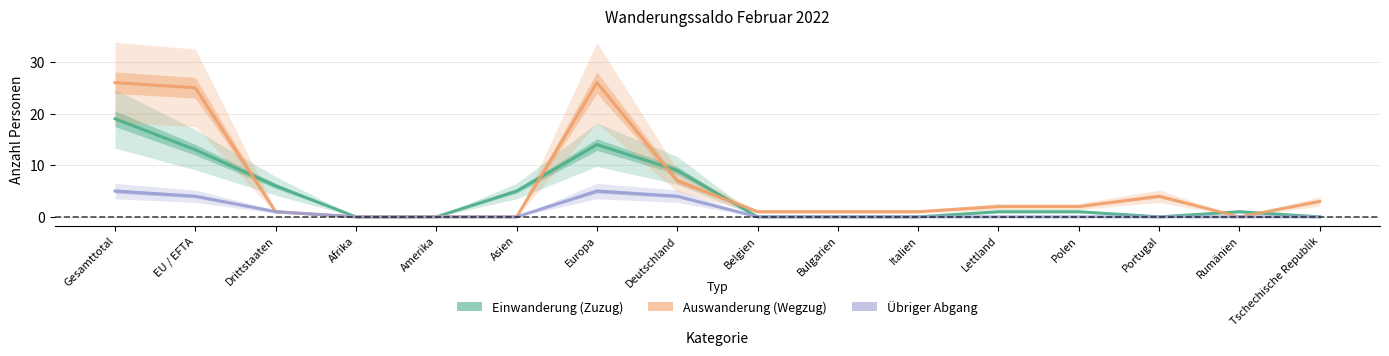

In Einwanderung (Zuzug), how many points are lower than both neighbors (excluding endpoints)?

1